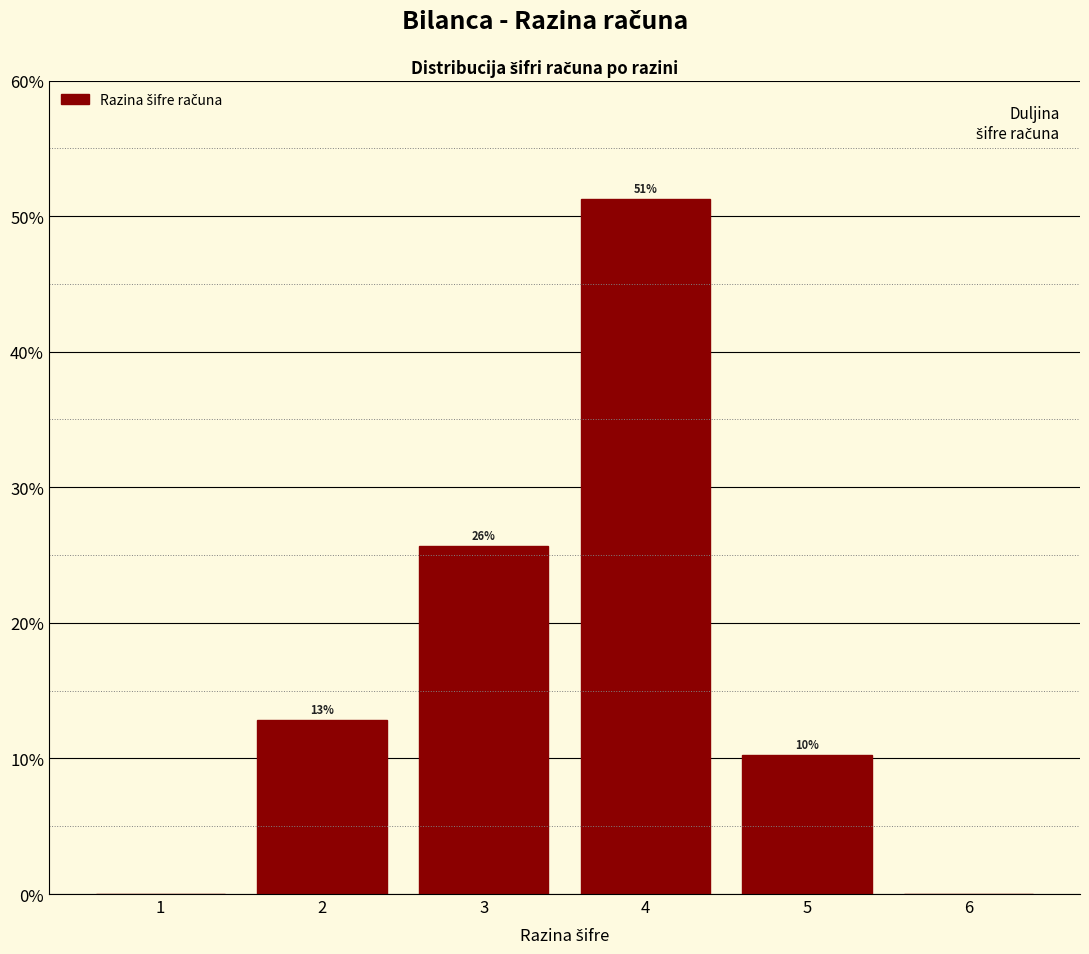

Are the bars horizontal?

No